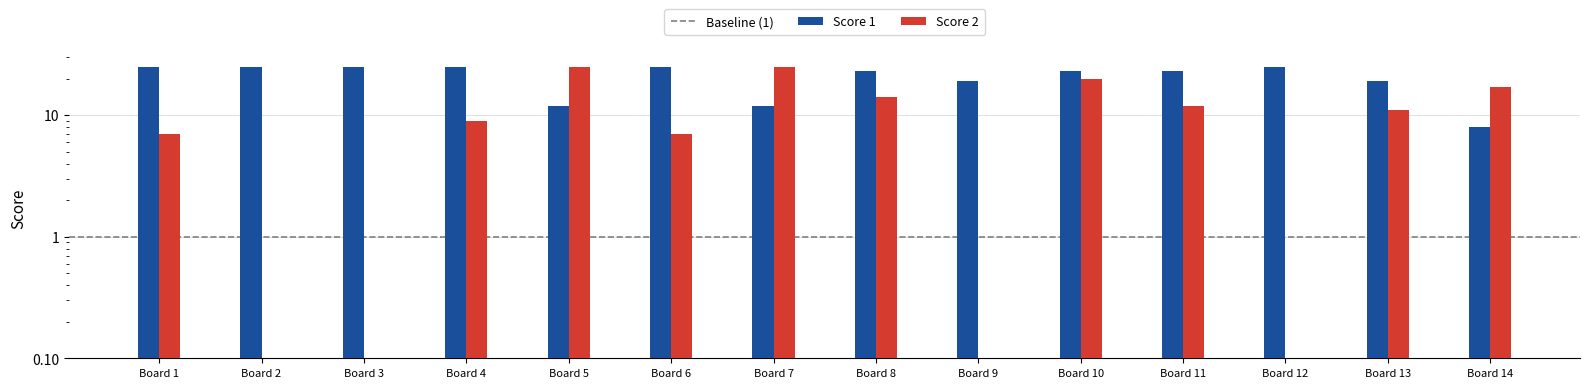

At how many categories does at least one series exceed 20?

11